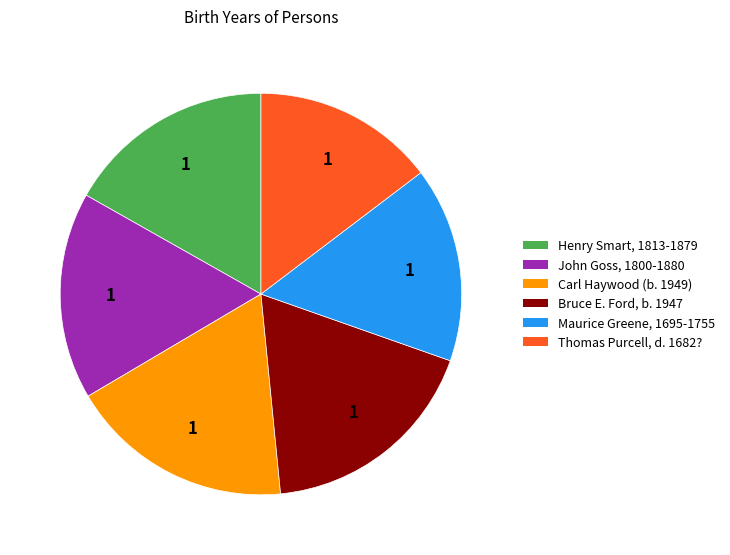

Count the number of slices in the pie.

6